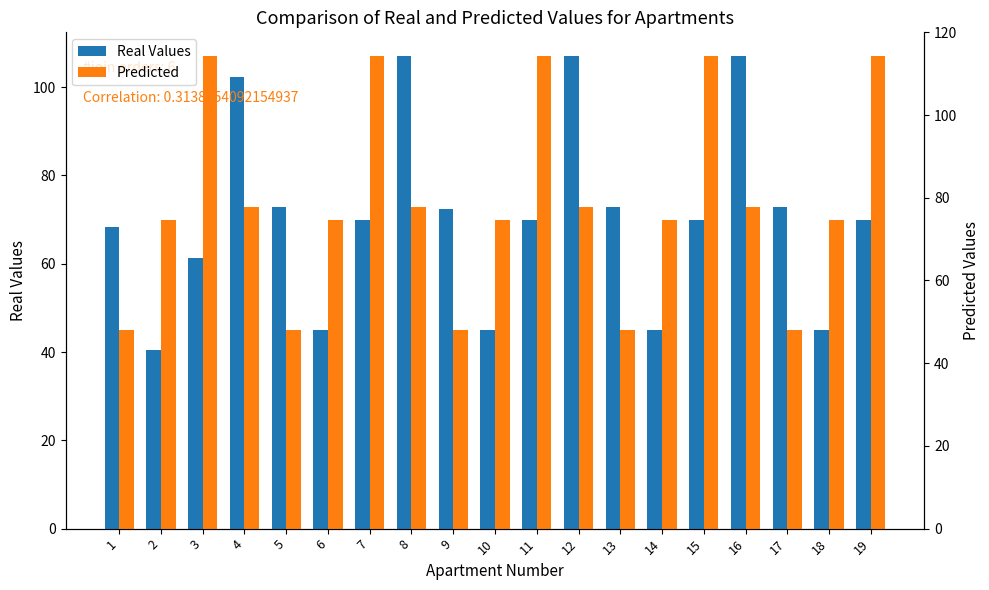

Which series has the widest spread of values?

Real Values